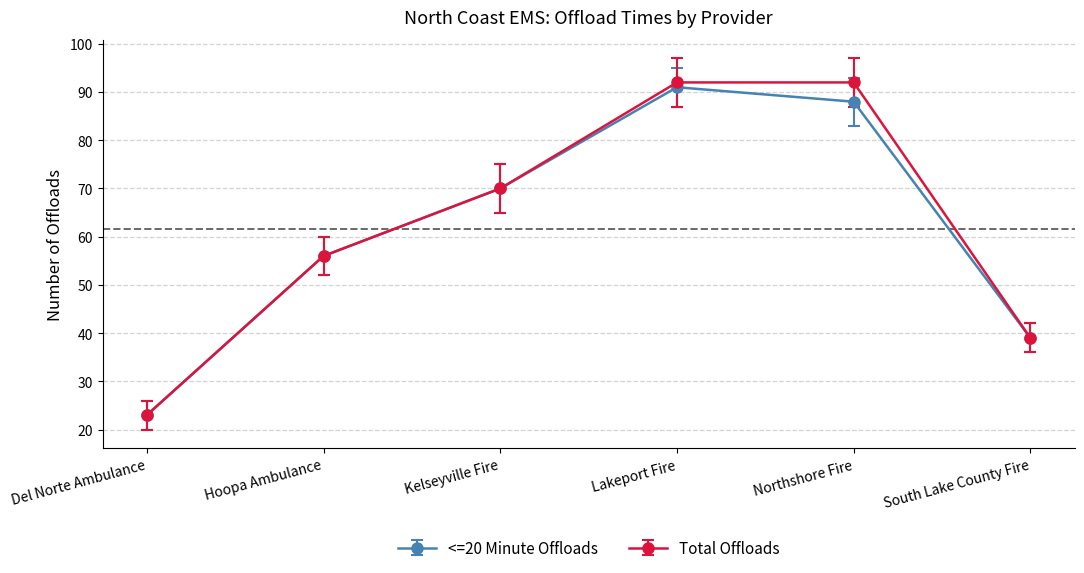

Does the chart have visible grid lines?

Yes